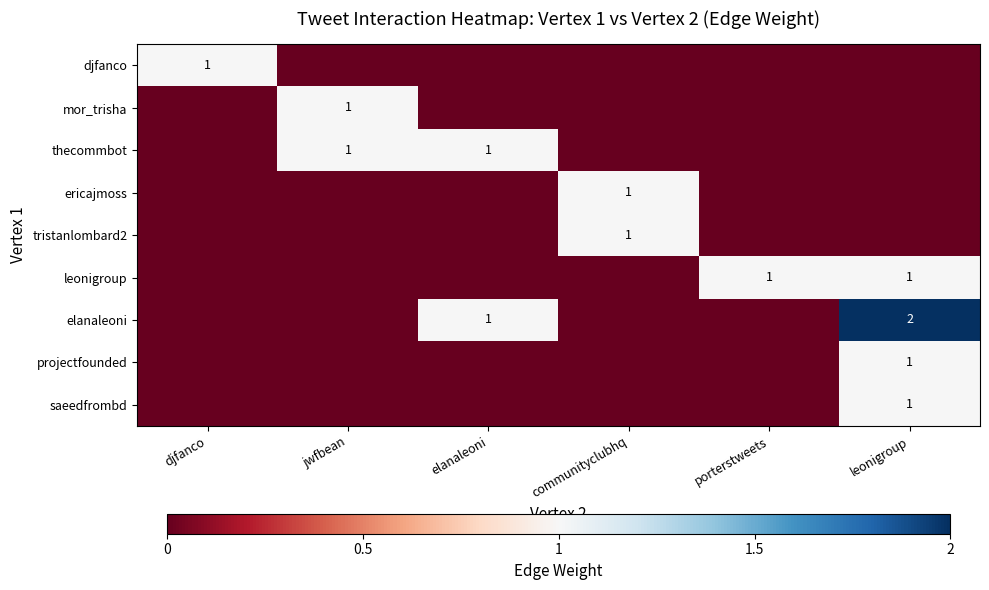

At how many categories does at least one series exceed 0?

6